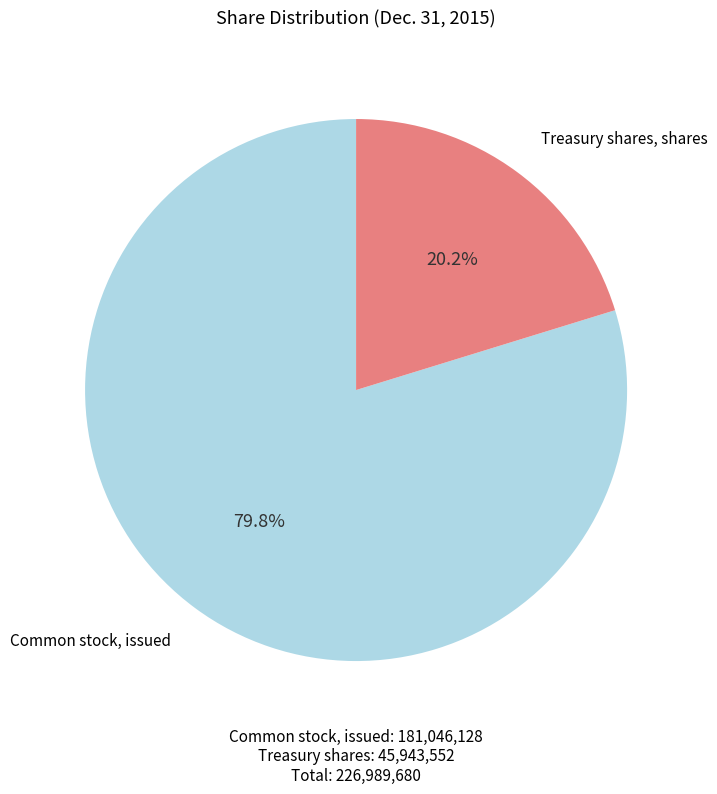

Which category has the smallest portion of the pie?

Treasury shares, shares